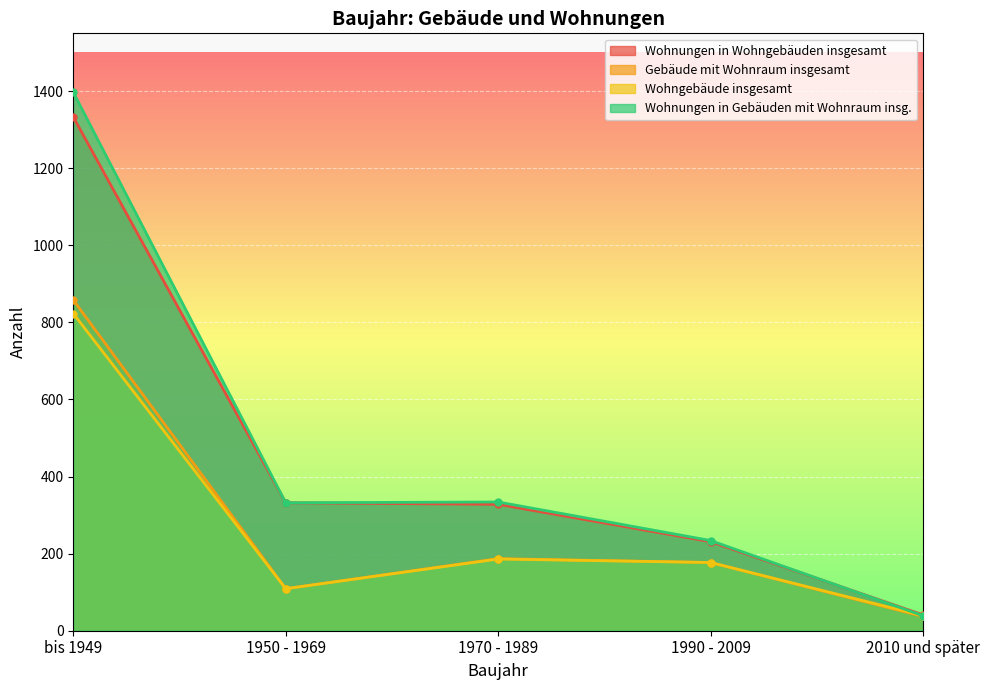

True or false: Wohnungen in Gebäuden mit Wohnraum insg. has a value of 332 at 1950 - 1969.

True